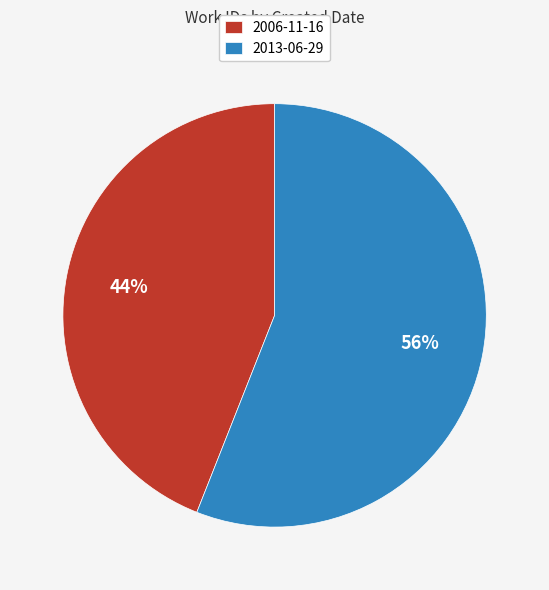

Which has a higher value, 2006-11-16 or 2013-06-29?

2013-06-29